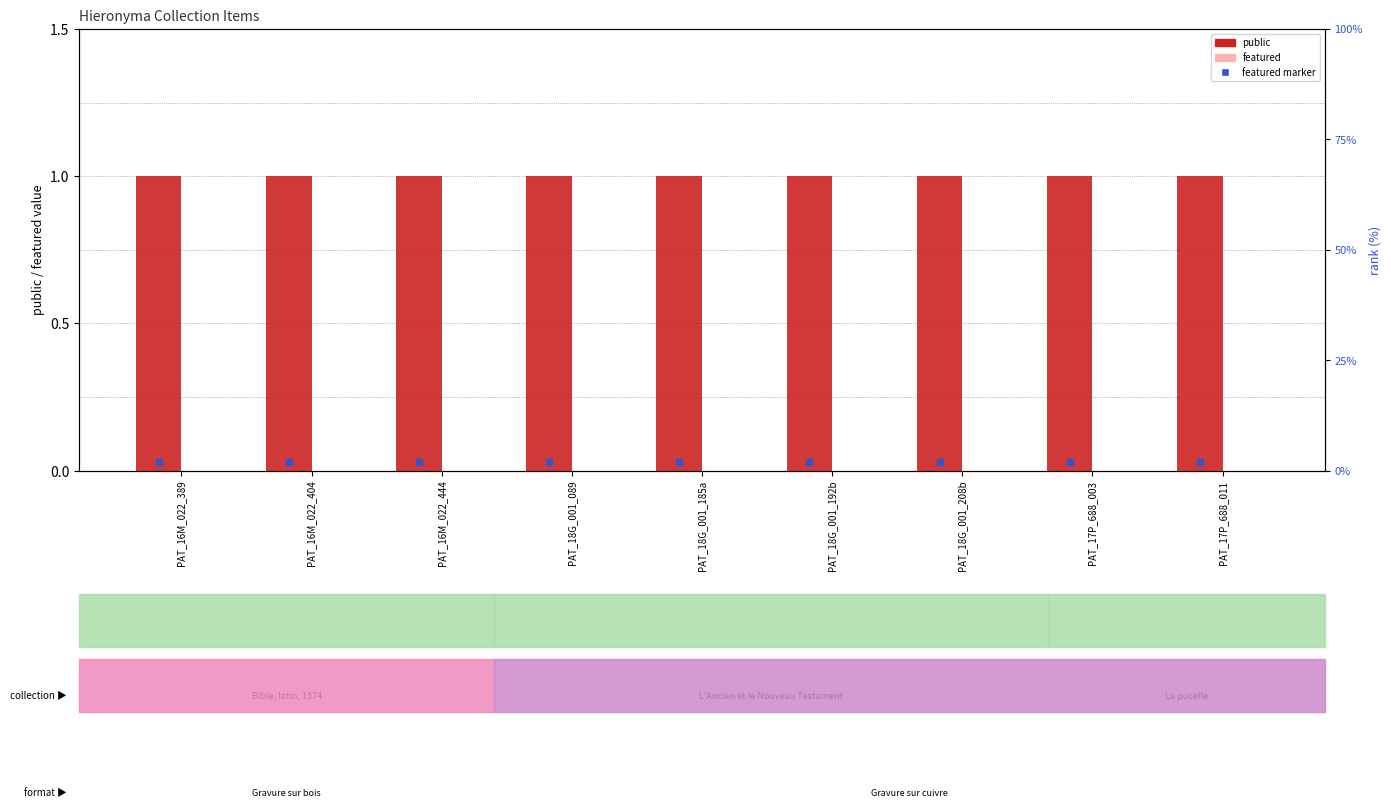

Which series has the largest total across all categories?

public